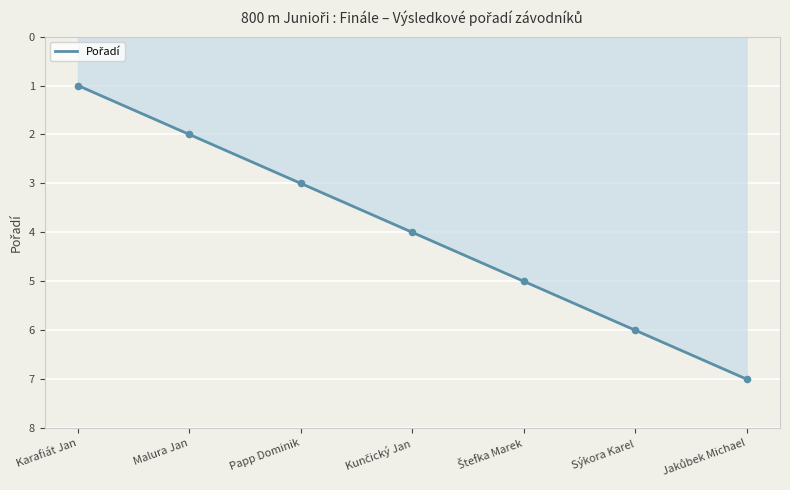

What is the ratio of the value at Štefka Marek to the value at Karafiát Jan?

5.0